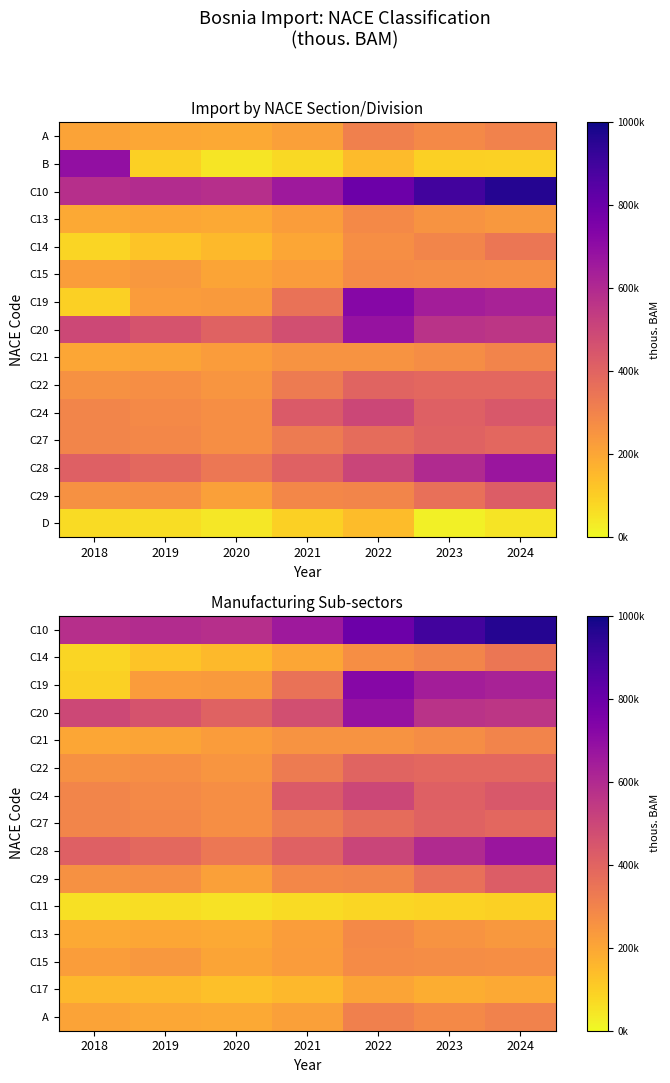

What is the total value across all series at 2018?

3819517